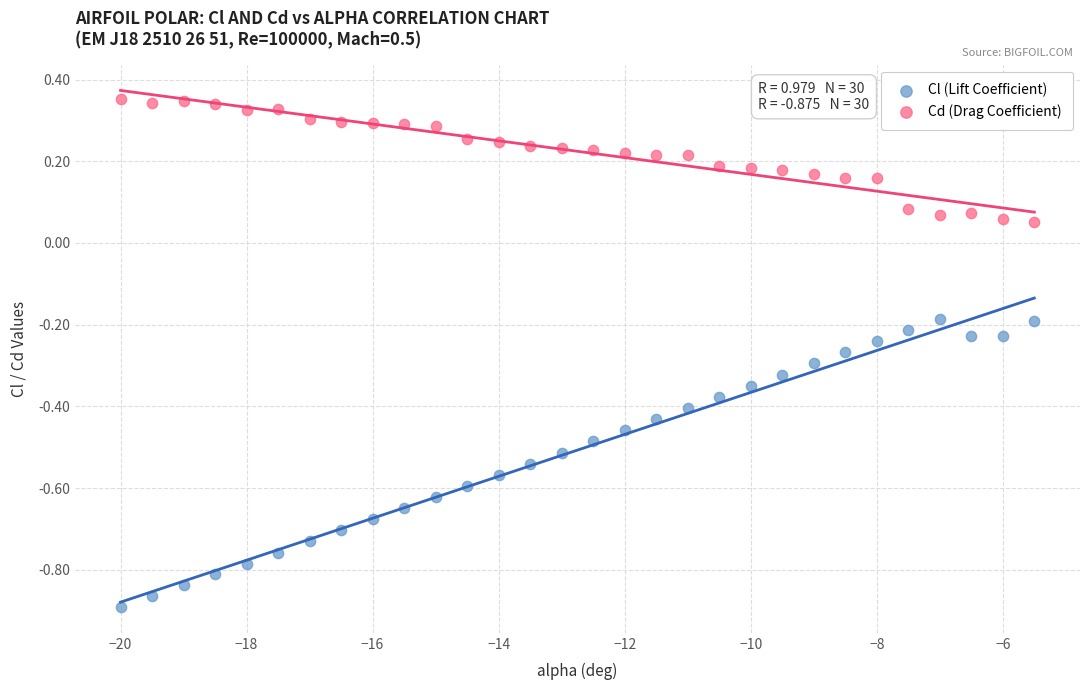

Across all data points, what is the range of Y values (max minus min)?

1.2